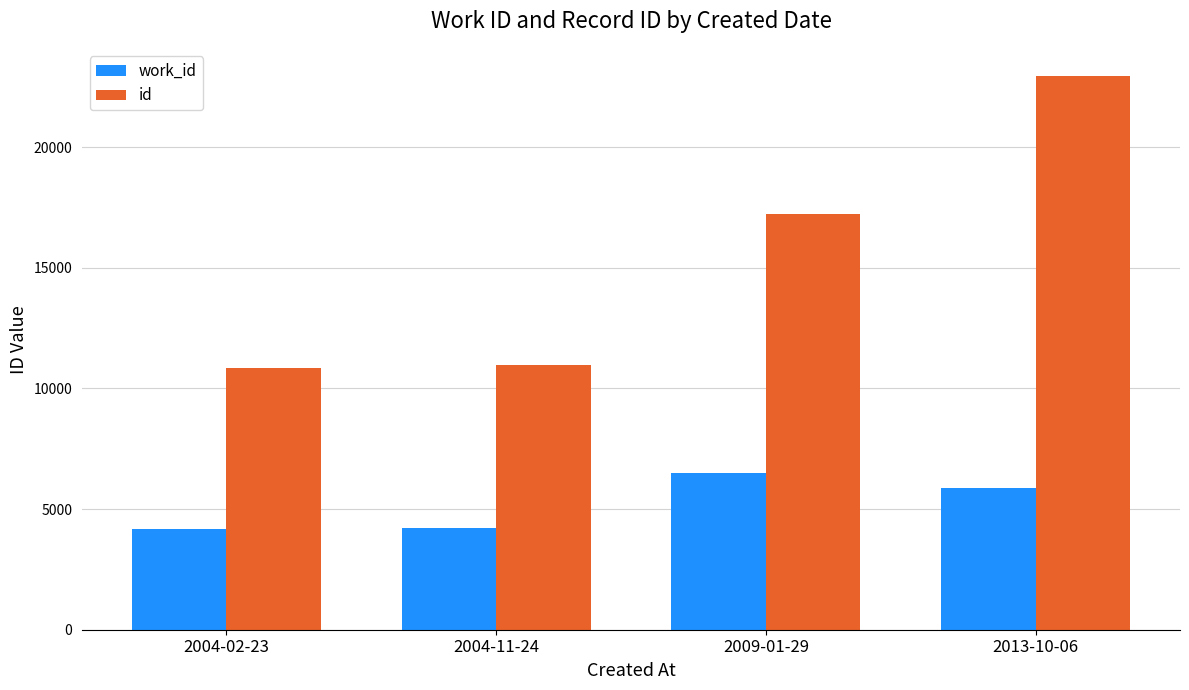

Rank the series at 2004-11-24 from highest to lowest value.

id, work_id